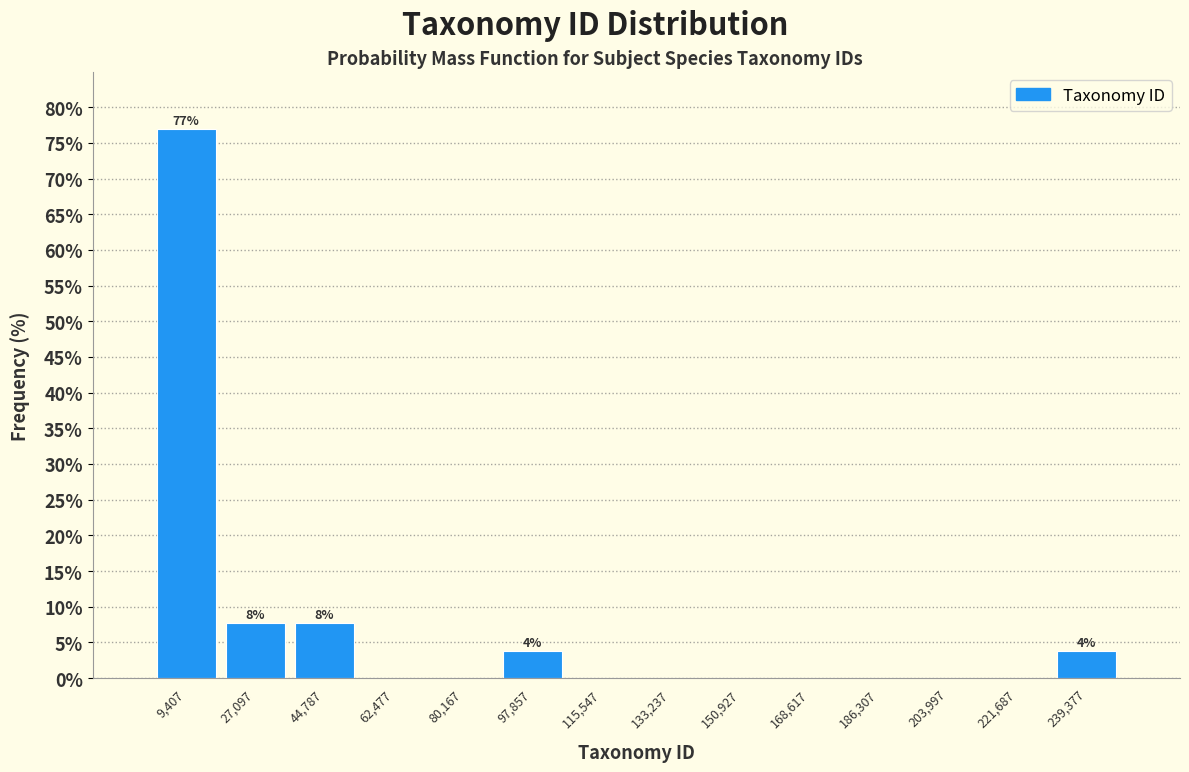

Which range on the x-axis has the tallest bar?

0 to 18000